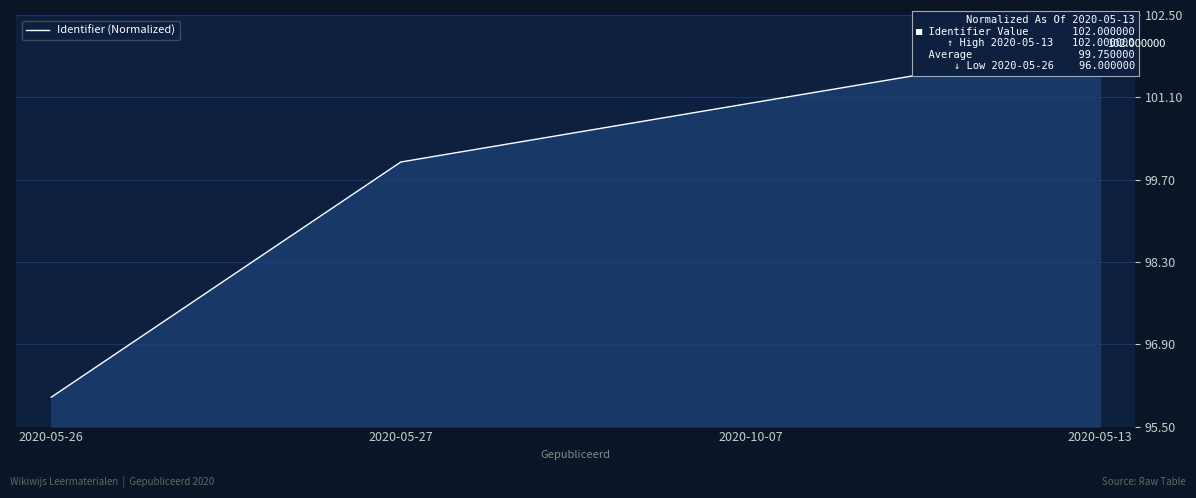

How many data points are less than 101?

2